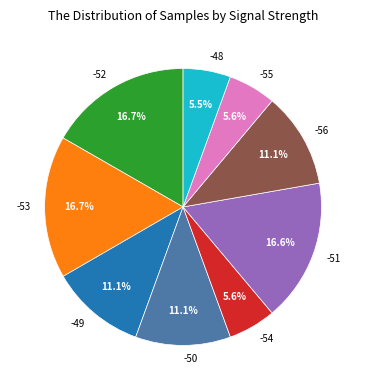

To the nearest percent, what is the average slice percentage?

11%